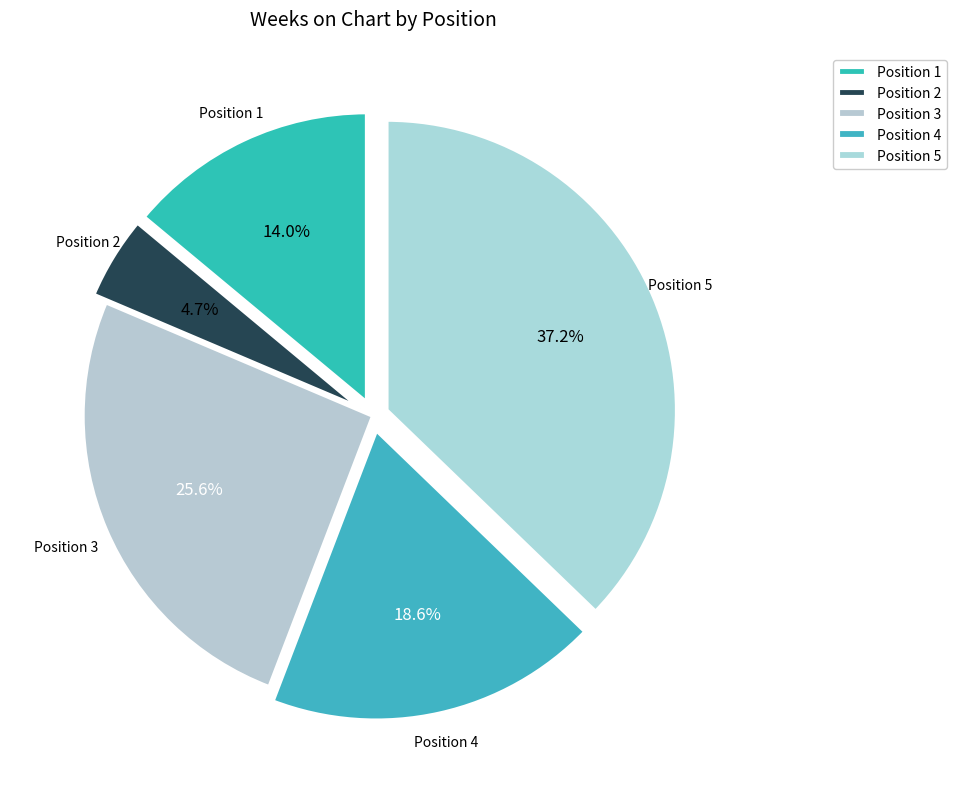

Combined, do Position 2 and Position 1 account for over 50%?

No